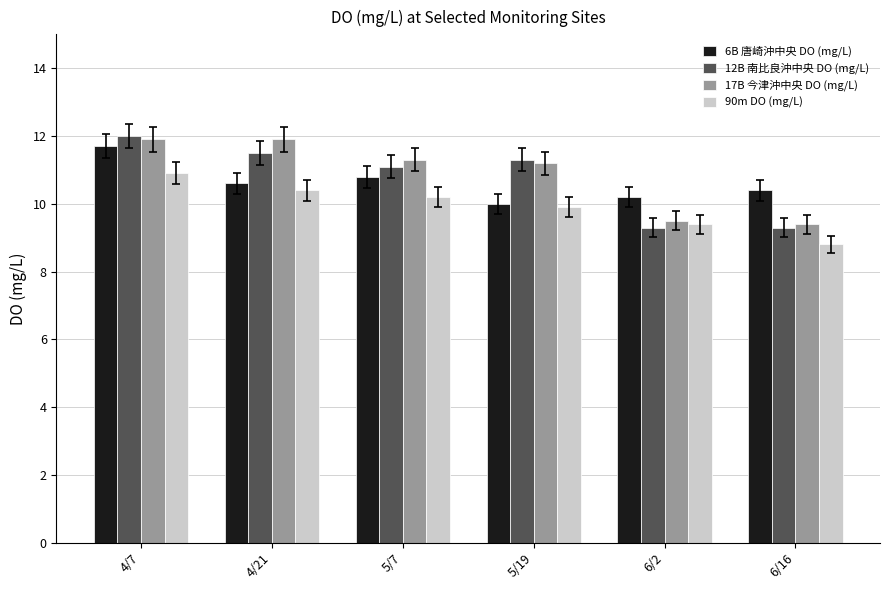

What is the label of the 4th bar from the left?

5/19